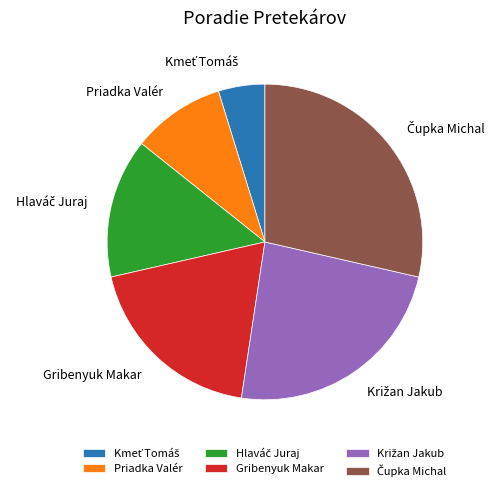

Is it true that Priadka Valér is 10% of the pie?

True